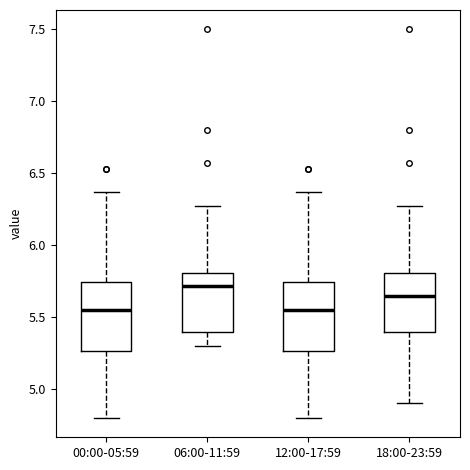

Where is the lower edge of the box for 18:00-23:59 on the y-axis? The values are not printed on the chart, so give them approximately, as read against the axis.

5.40